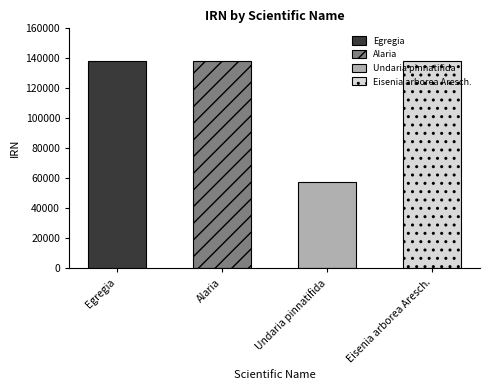

At which category does the chart reach its peak across all series?

Egregia